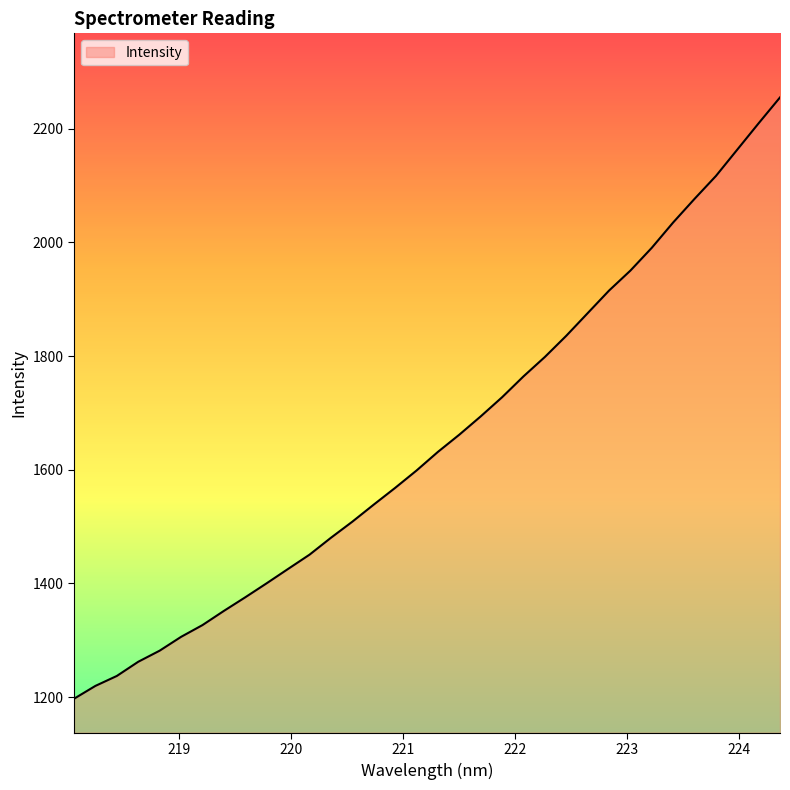

What is the smallest value displayed?

1197.2